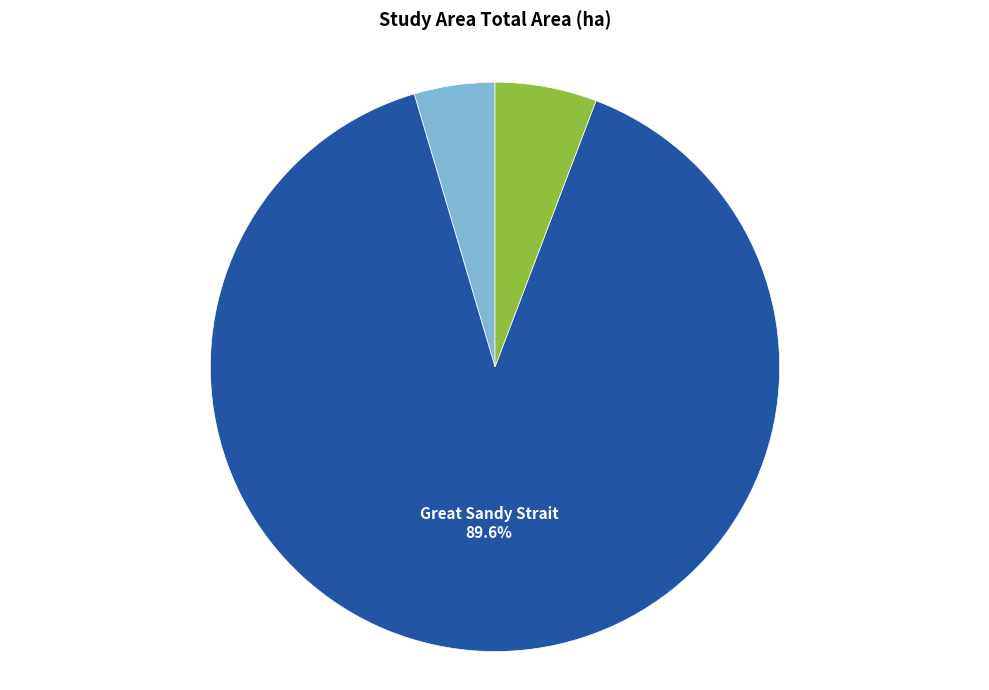

The Pumicestone Passage slice represents 6% of the pie. True or false?

True